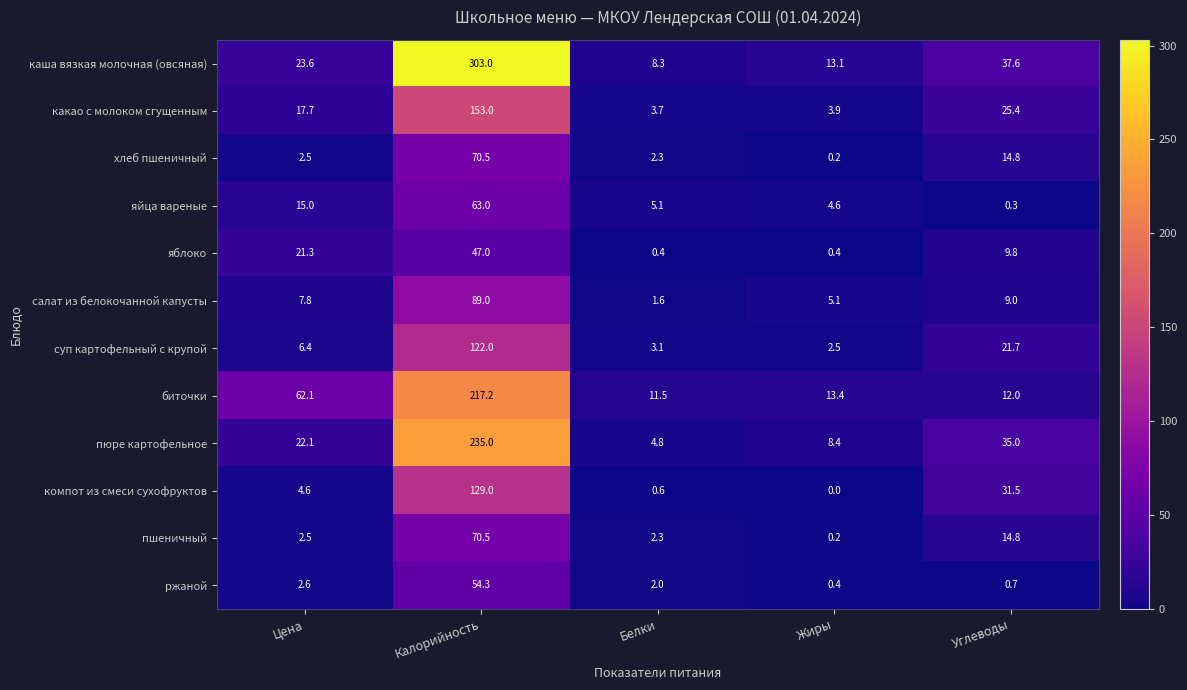

At which label does пюре картофельное reach its peak?

Калорийность